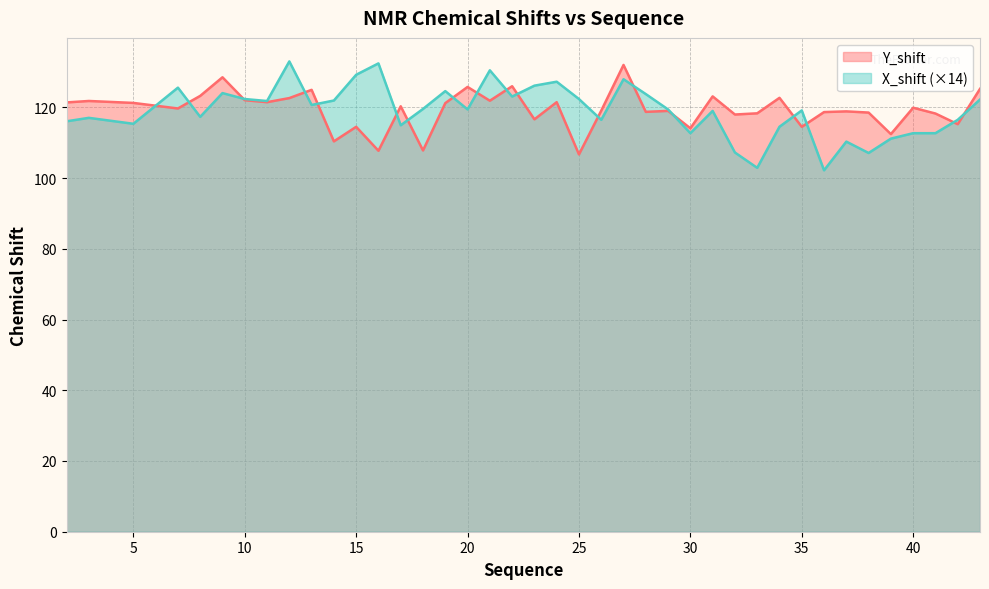

What is the value of the X_shift point at the 38th from the left?

112.7